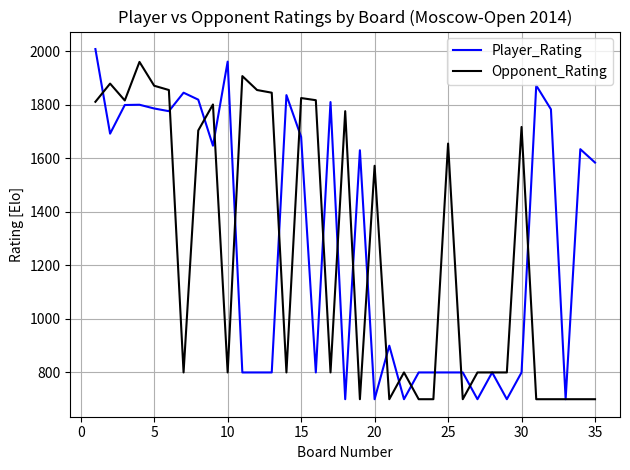

What is the smallest value displayed?

700